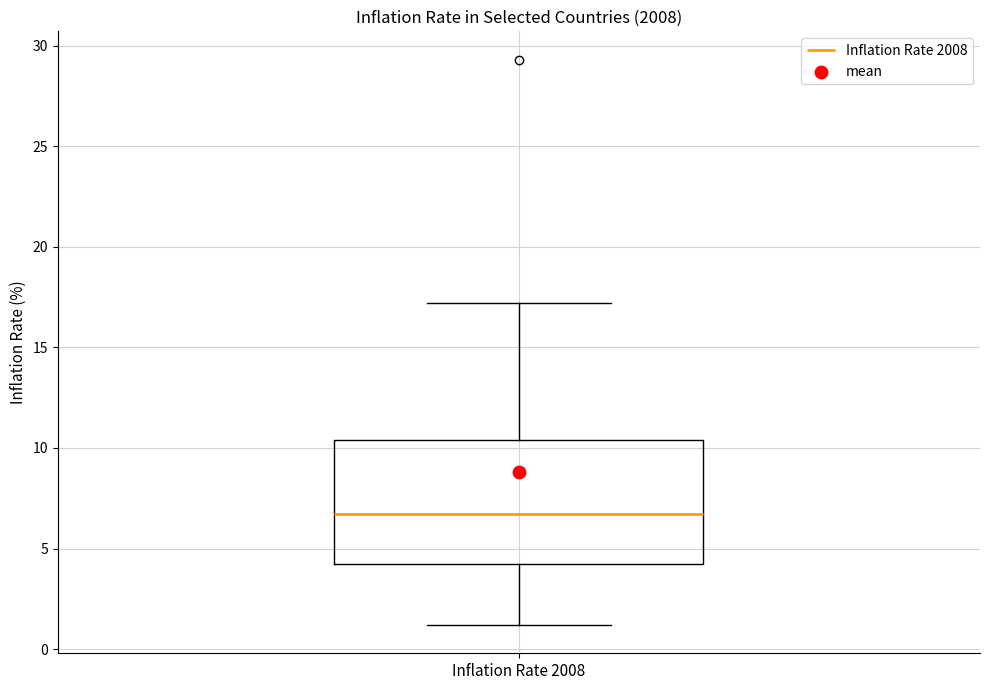

Read this box plot against the y-axis: the position of the median line, the range covered by the box, and the ends of both whiskers. The values are not printed on the chart, so give them approximately, as read against the axis.

median 6.5, box 4.0 to 10.5, whiskers 1.0 to 17.0